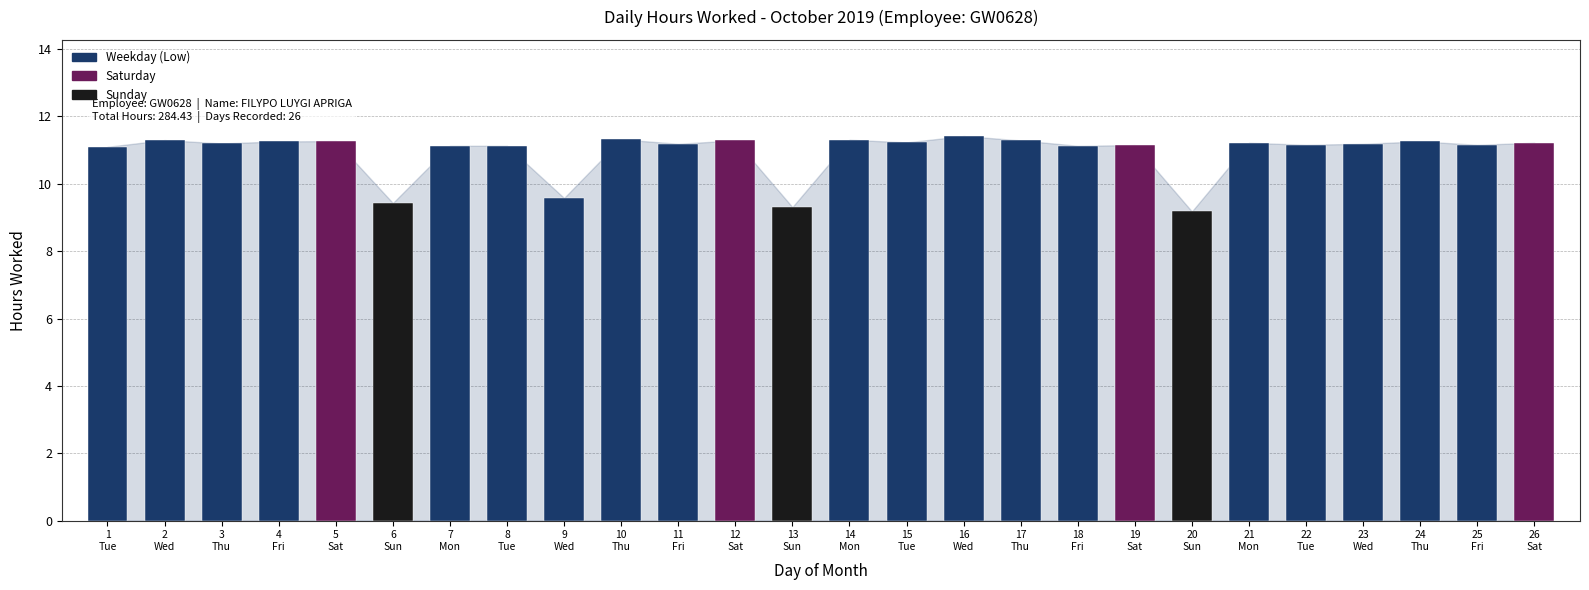

At which label does the data first exceed 11?

1
Tue